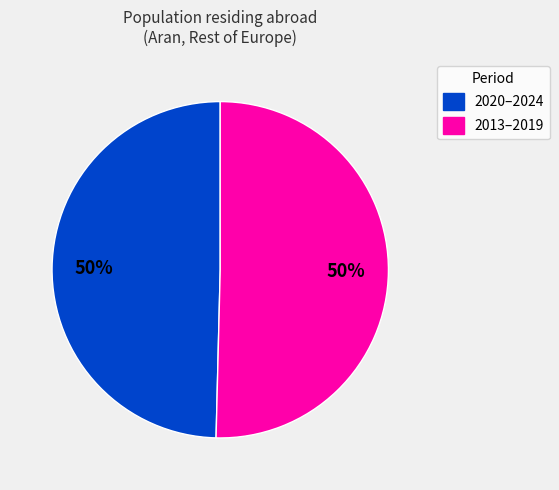

How many slices are in this pie chart?

2